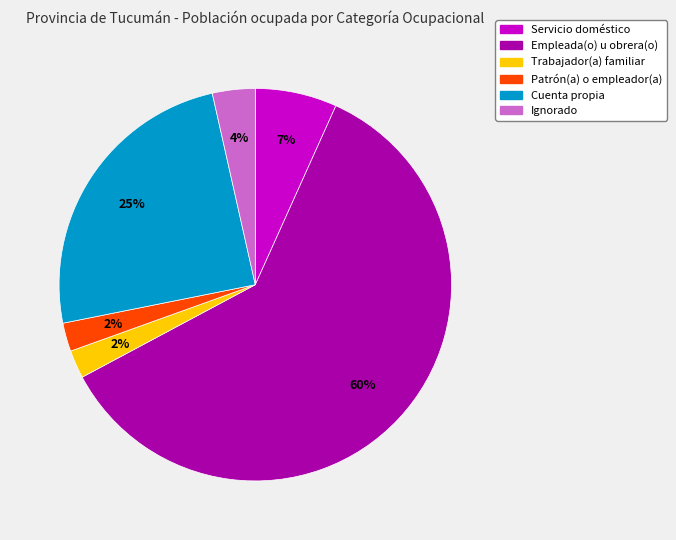

Do Cuenta propia and Patrón(a) o empleador(a) together represent more than half of the pie?

No